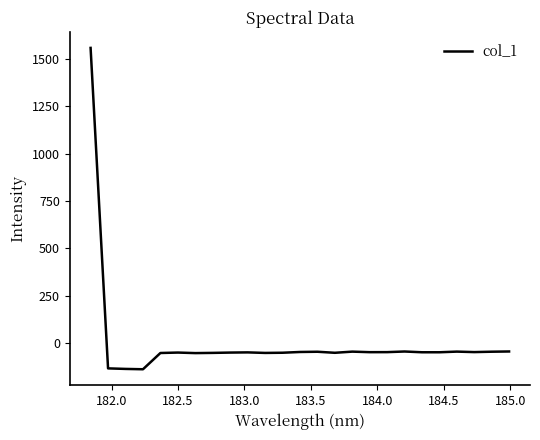

How many values are below zero?

24